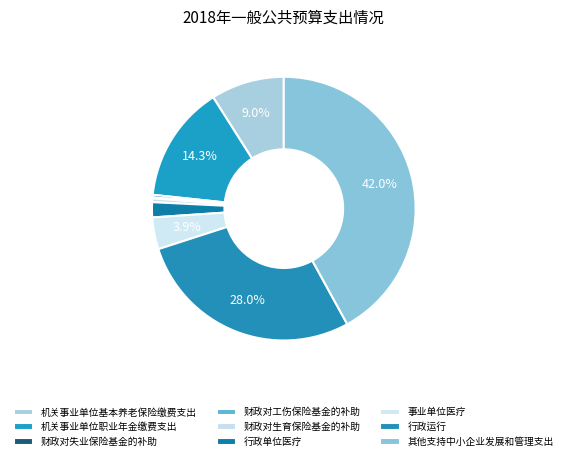

Combined, what portion of the pie is 财政对工伤保险基金的补助 and 机关事业单位职业年金缴费支出?

14.4%